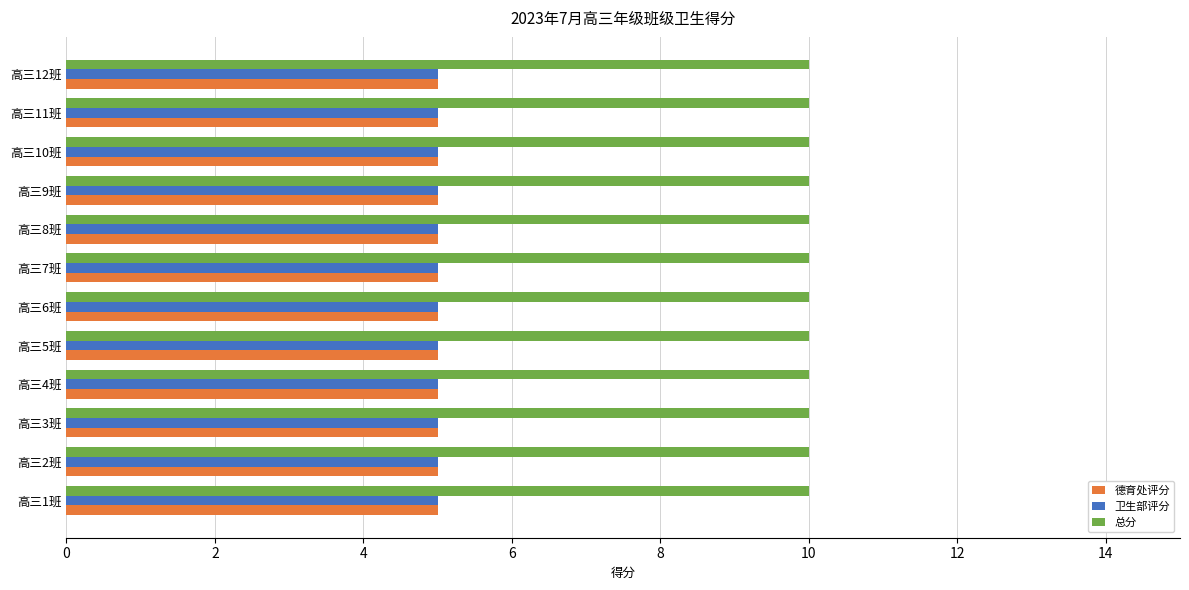

What is the difference between the highest and lowest values at 高三7班?

5